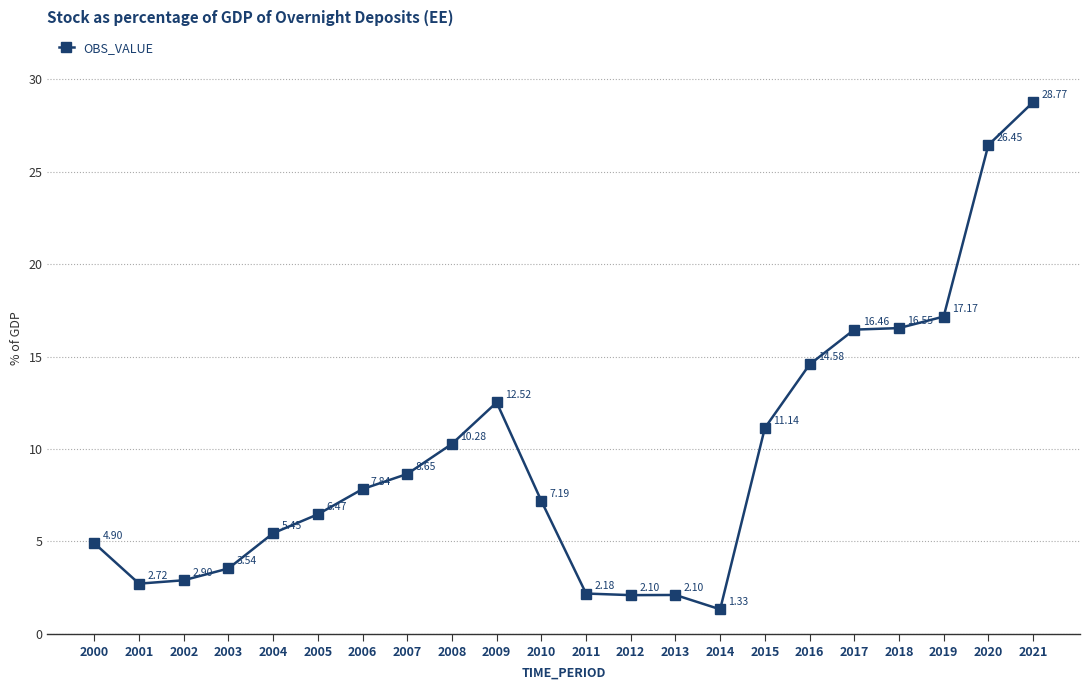

Is it true that the value at 2010 is 7.2?

True